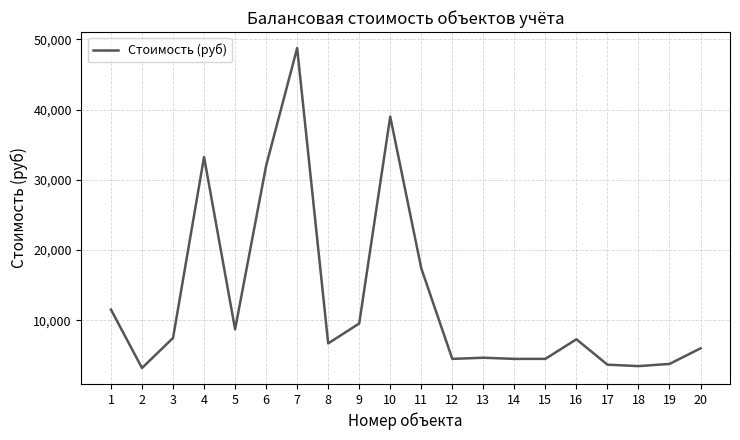

At which label is the value closest to 25980?

6